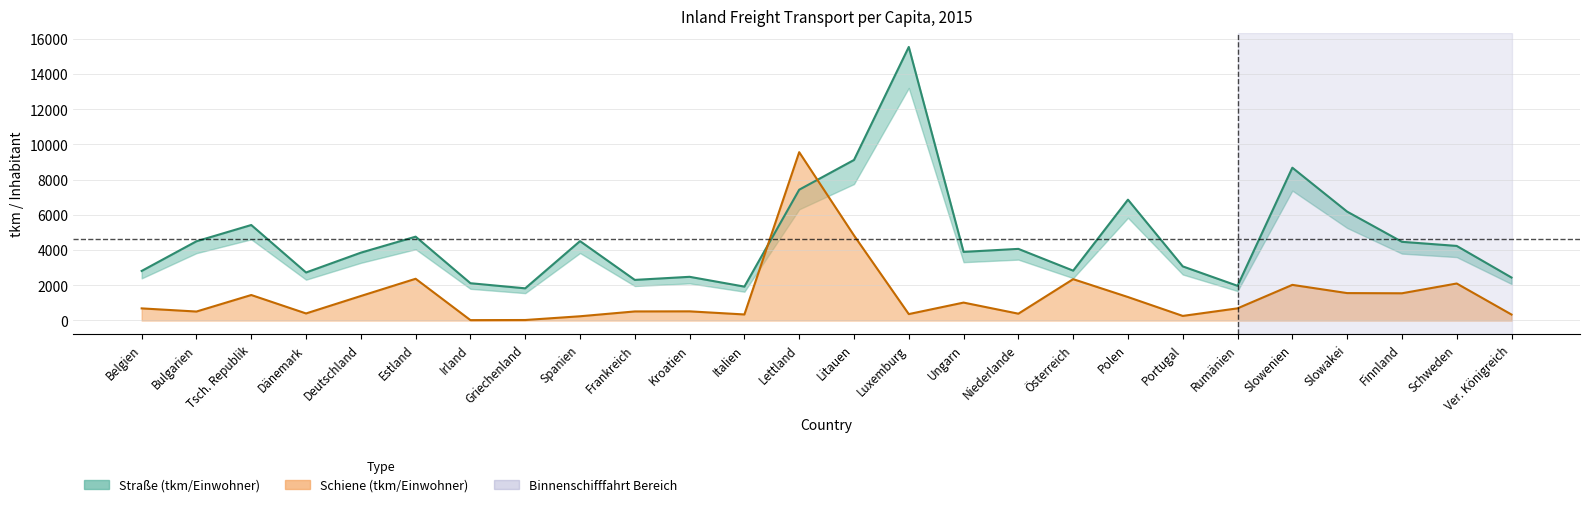

The Schiene (tkm/Einwohner) series shows 2369.6 at Estland. True or false?

True